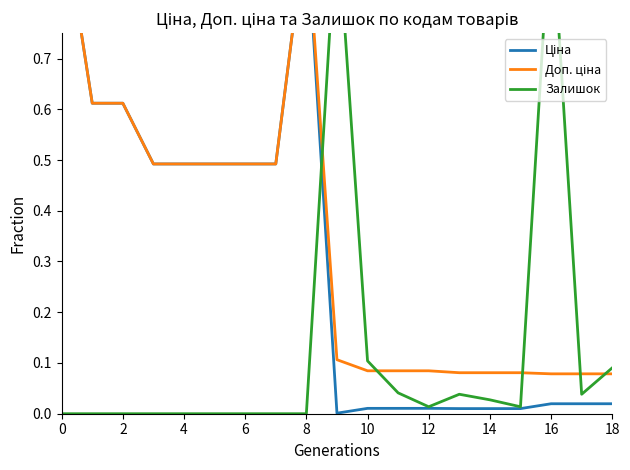

How many data points does each series have?

19